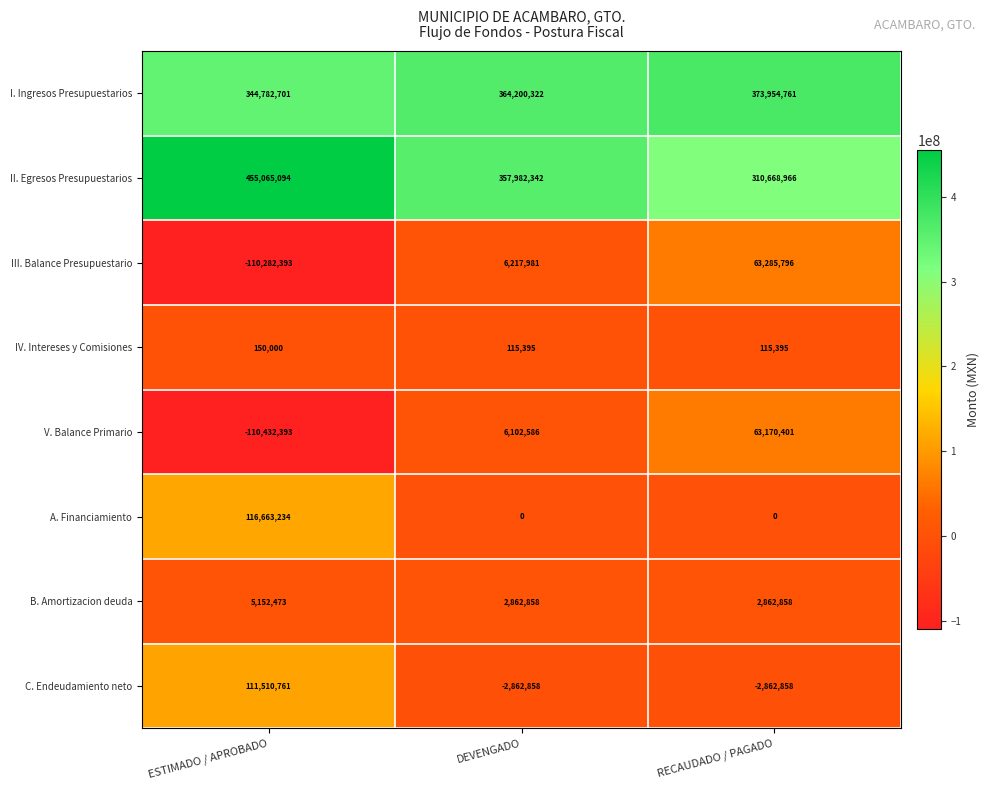

True or false: IV. Intereses y Comisiones has a value of 43882 at DEVENGADO.

False